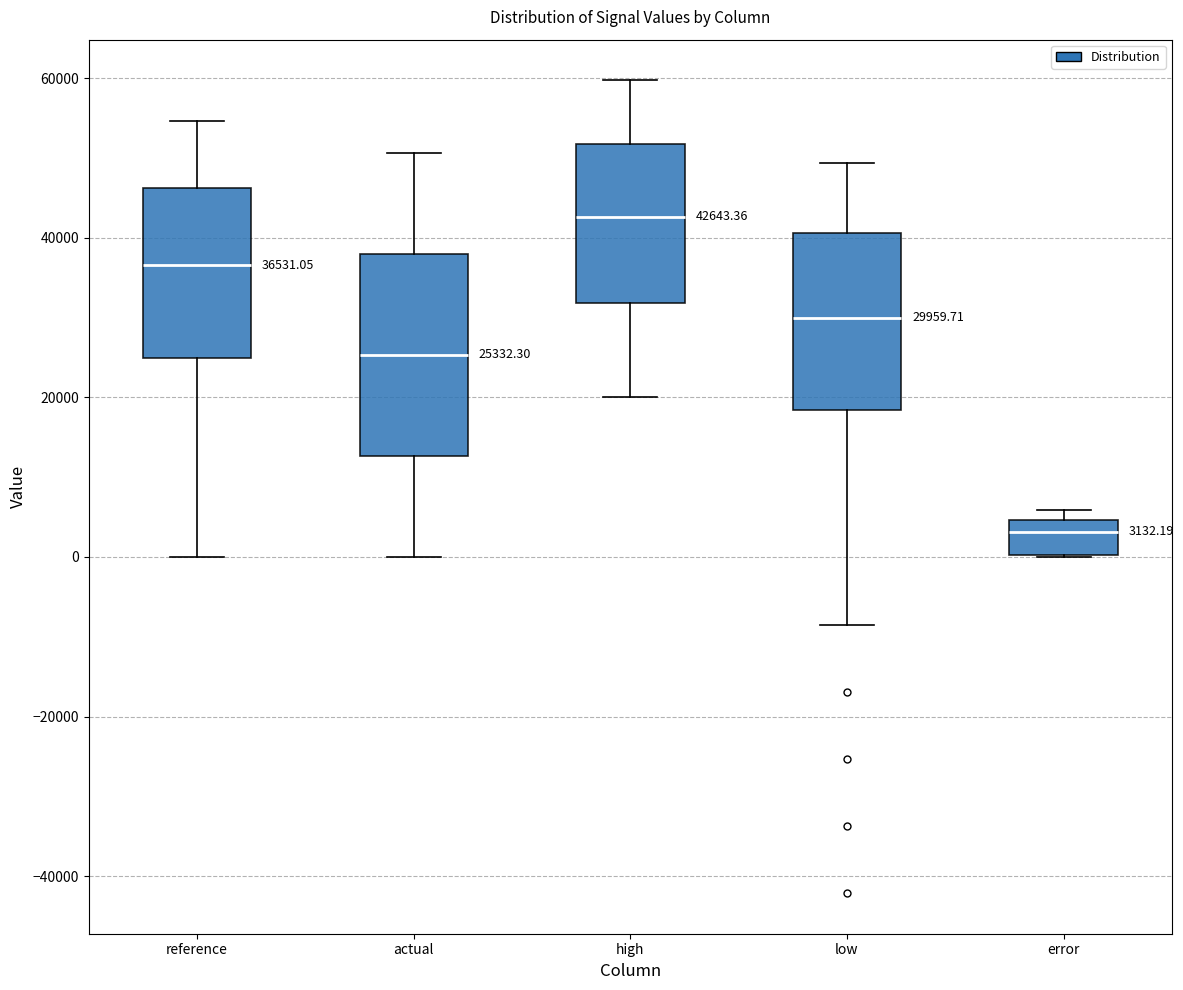

Which box is the tallest, from its lower edge to its upper edge?

actual